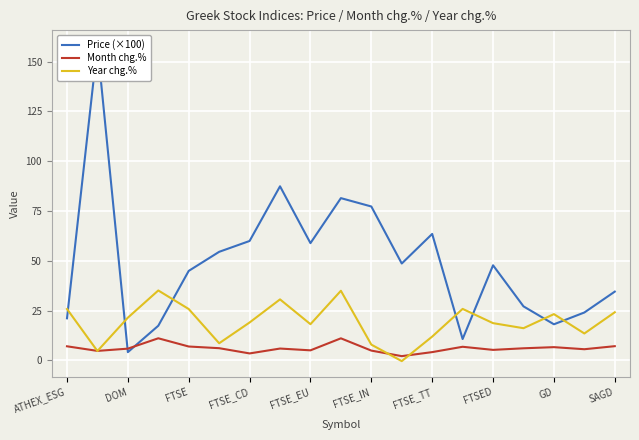

Reading left to right, transcribe all the data shown in this chart.

Price (×100): 21.1	158.0	4.1	17.4	44.9	54.5	59.9	87.4	58.8	81.4	77.2	48.6	63.5	10.7	47.7	27.1	18.1	24.0	34.5
Month chg.%: 7.1	4.8	5.9	11.1	7.0	6.1	3.5	5.9	5.0	11.1	4.9	2.1	4.1	6.8	5.3	6.1	6.6	5.6	7.1
Year chg.%: 25.8	4.7	21.4	35.1	25.8	8.6	19.0	30.6	18.2	34.9	7.9	-0.4	11.9	25.8	18.7	16.1	23.2	13.5	24.1